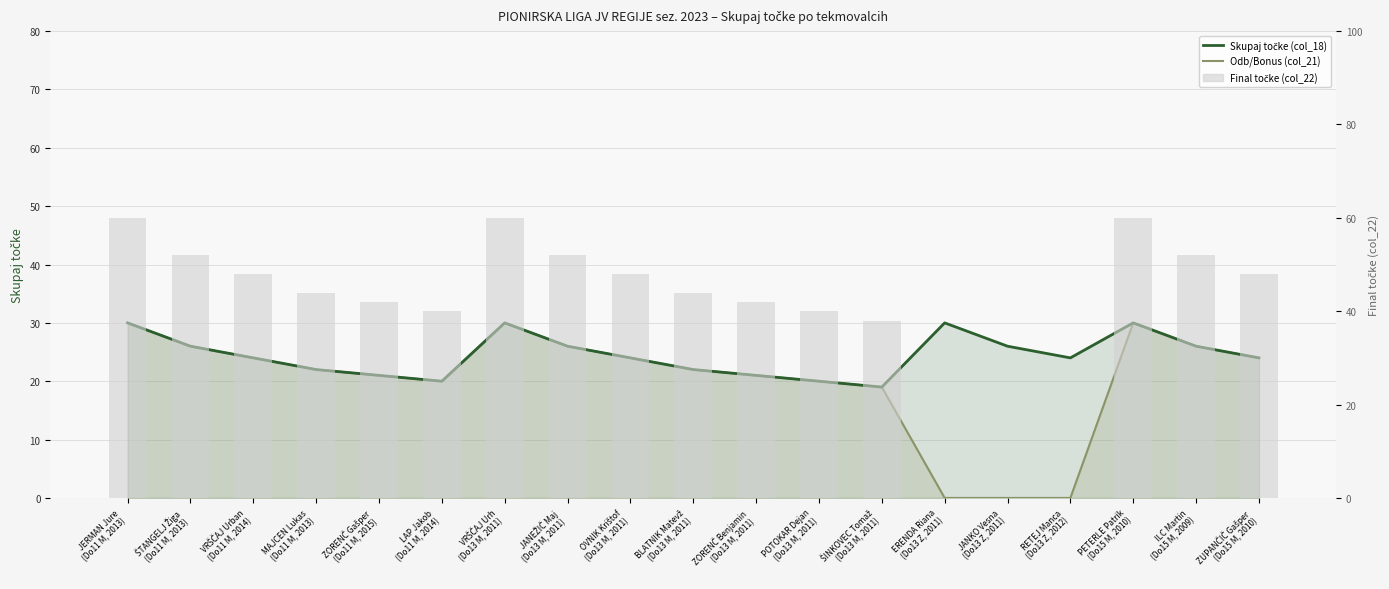

Reading left to right, list all the values displayed in this chart.

Skupaj točke (col_18): 30	26	24	22	21	20	30	26	24	22	21	20	19	30	26	24	30	26	24
Odb/Bonus (col_21): 30	26	24	22	21	20	30	26	24	22	21	20	19	0	0	0	30	26	24
Final točke (col_22): 60	52	48	44	42	40	60	52	48	44	42	40	38	0	0	0	60	52	48